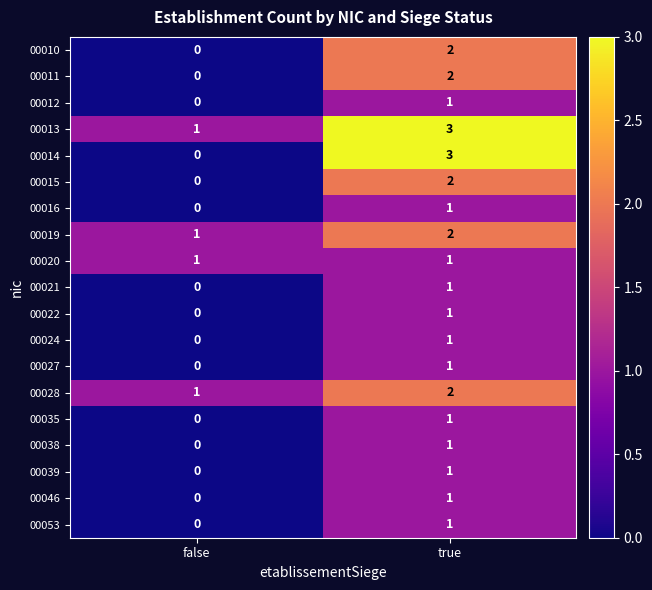

Count the number of categories in the chart.

2